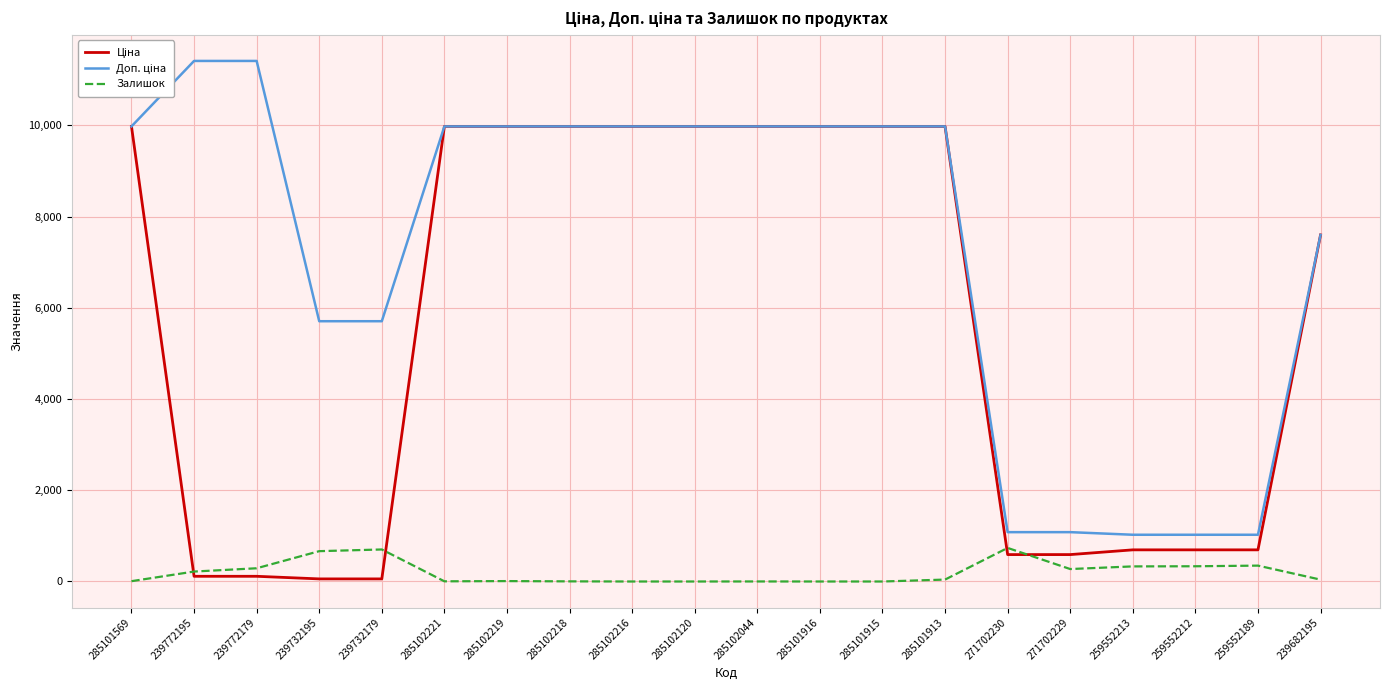

Is it true that Залишок equals 41.0 at 239682195?

True